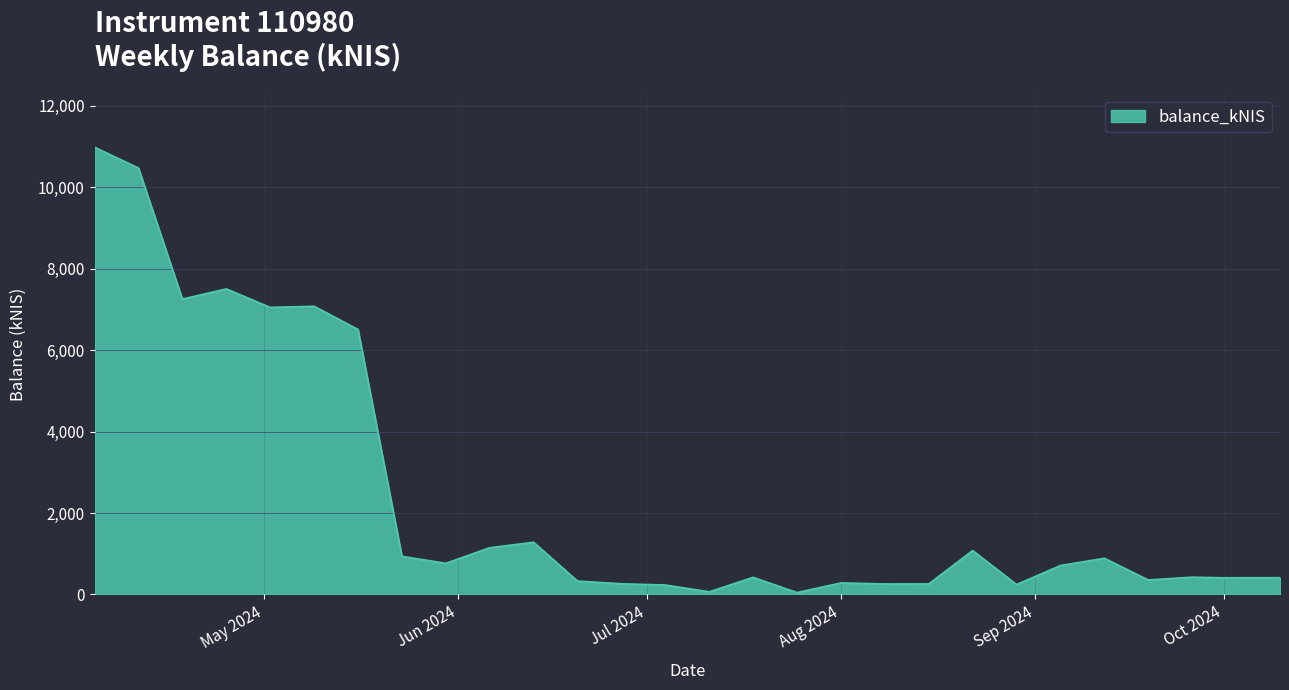

True or false: the data has more than 0 interior local peaks.

True